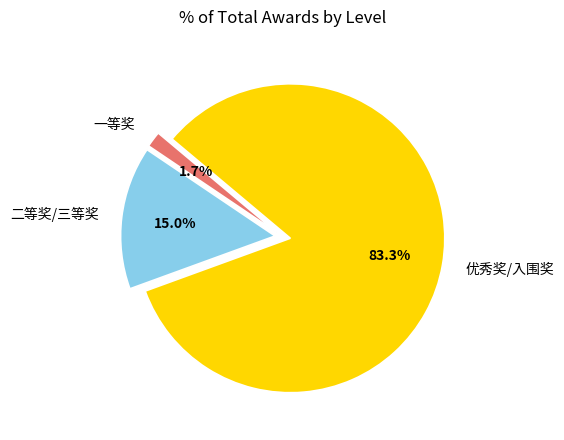

Does any single category account for the majority?

Yes